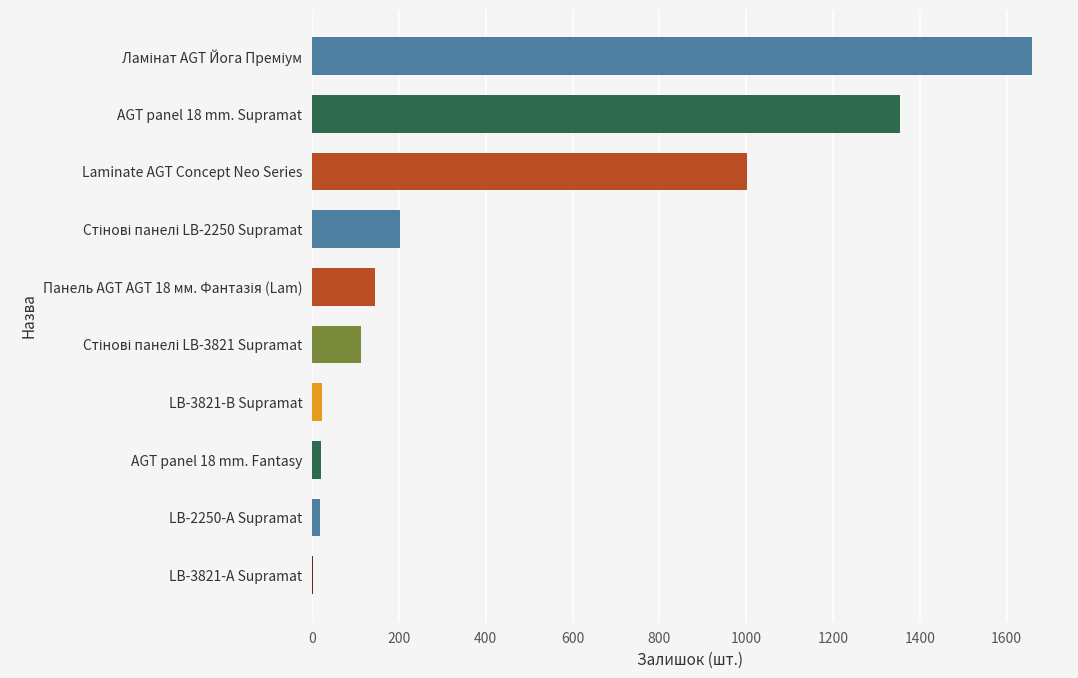

Is it true that the value at AGT panel 18 mm. Supramat is 2099?

False